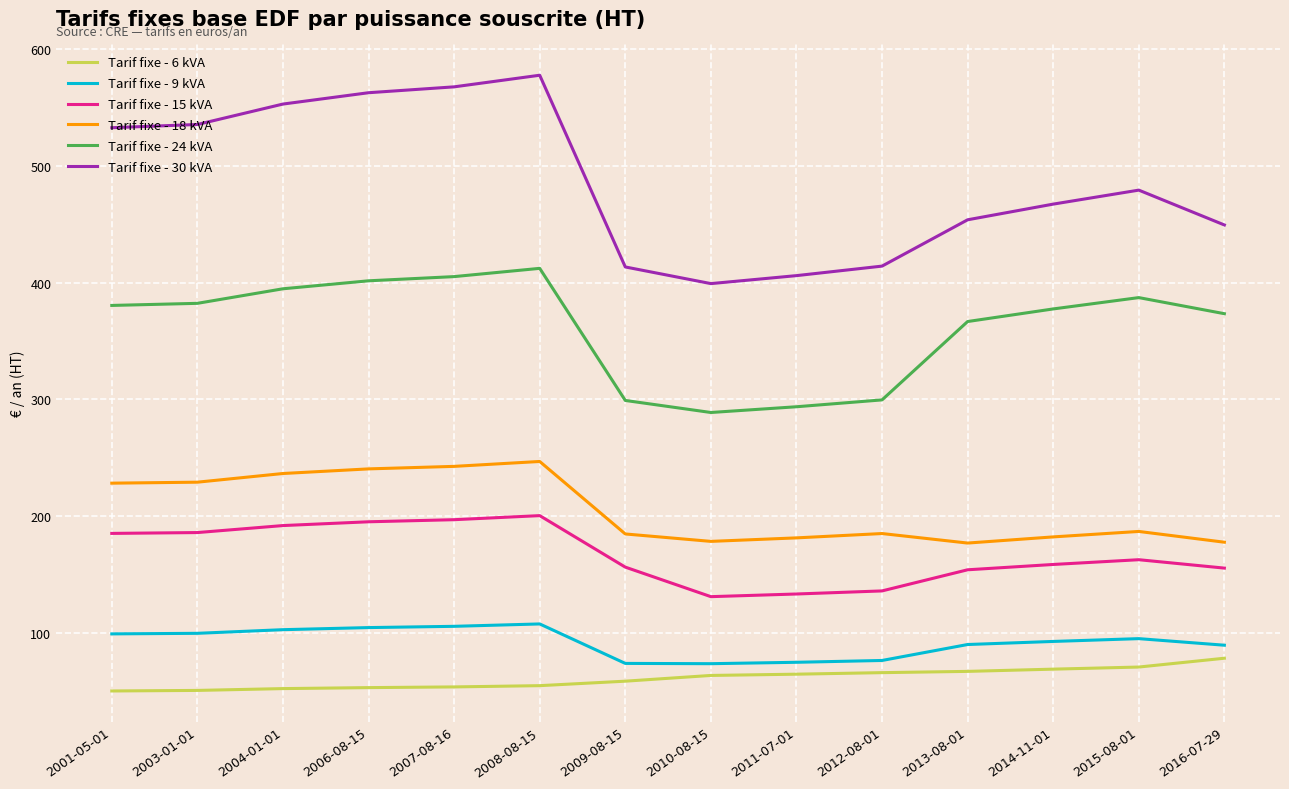

Which series has the largest total across all categories?

Tarif fixe - 30 kVA